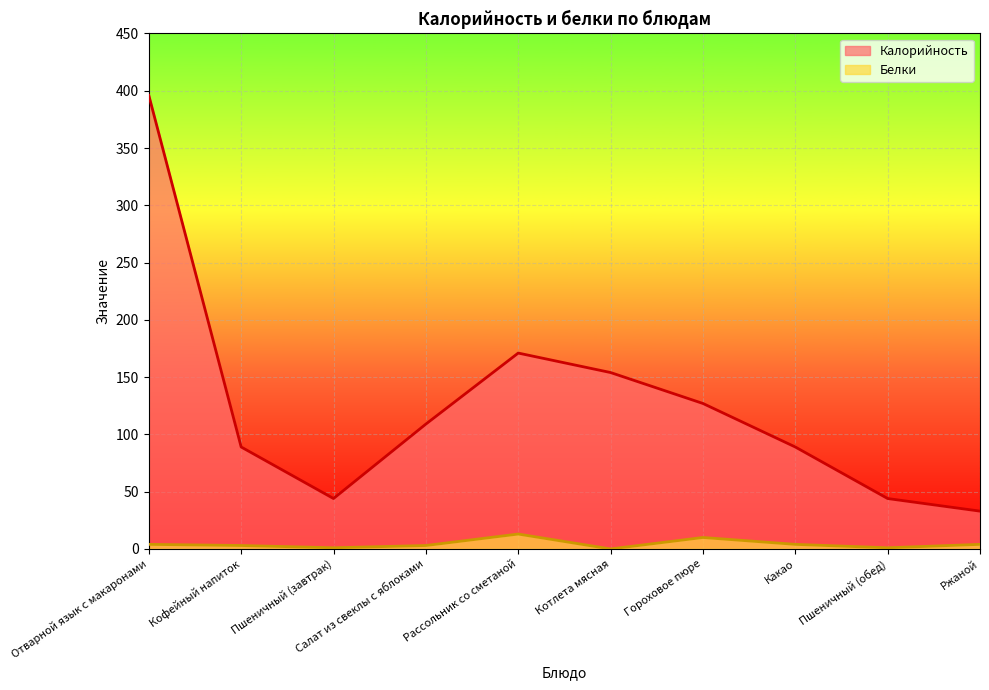

How many lines are shown in the chart?

2